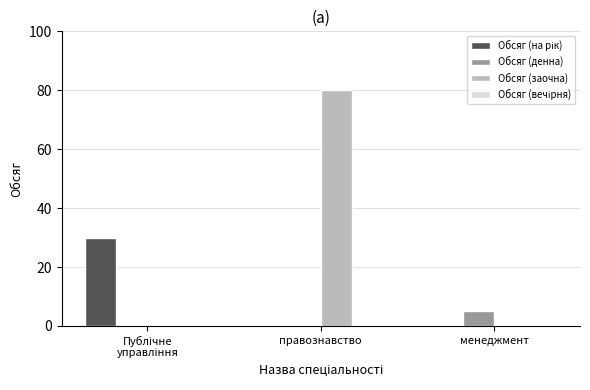

At which category is the sum across all series the highest?

правознавство